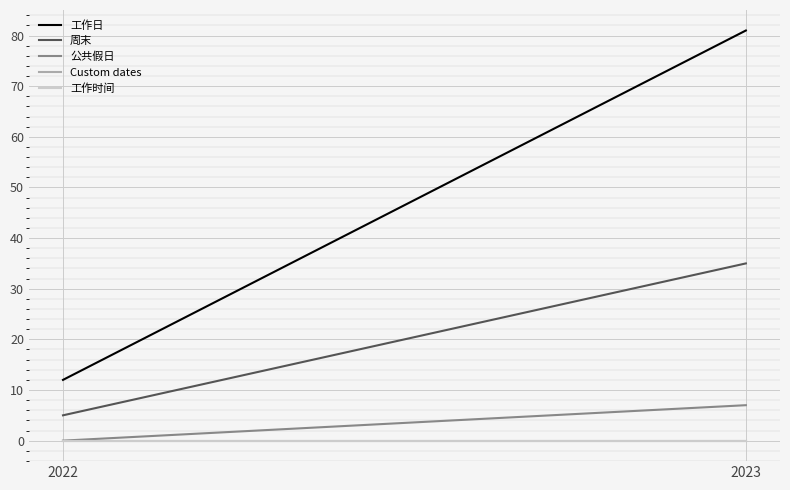

Which category has the lowest value across all series?

2022